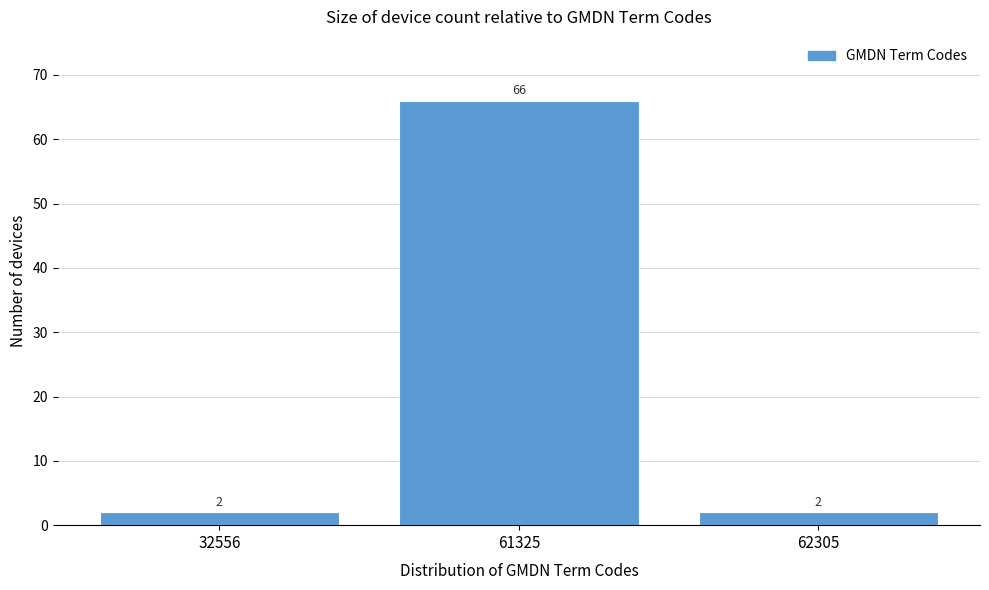

Reading right to left, list all the values displayed in this chart.

2	66	2